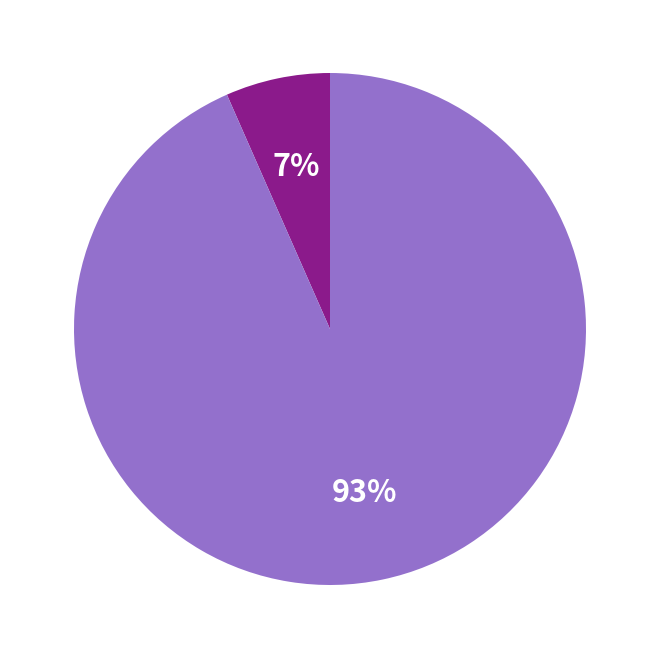

To the nearest percent, what is the average slice percentage?

50%